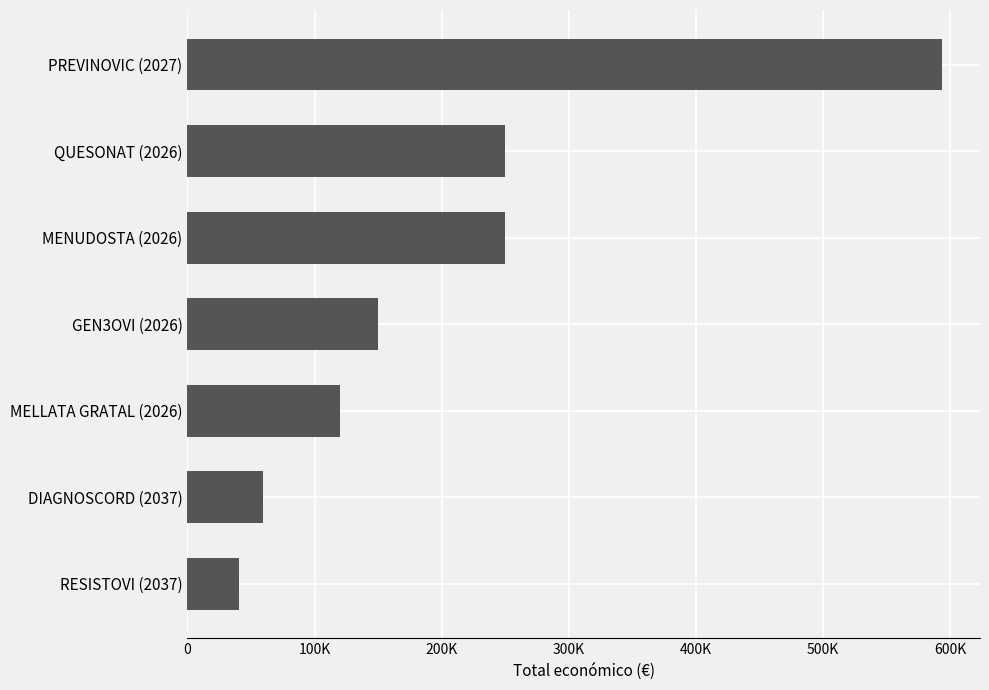

What is the greatest value displayed?

593715